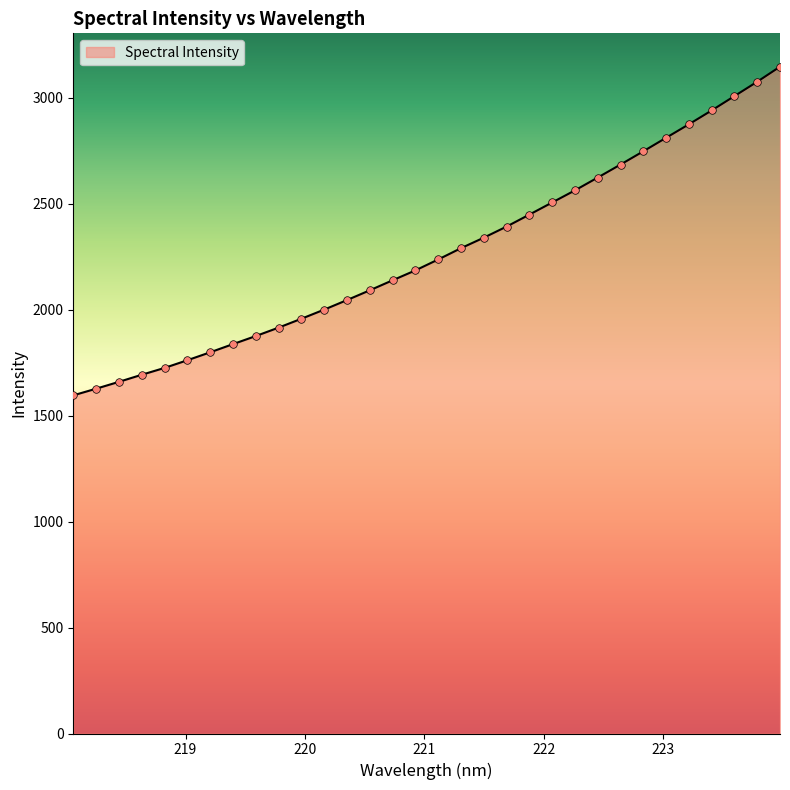

What is the minimum value shown in the chart?

1595.6